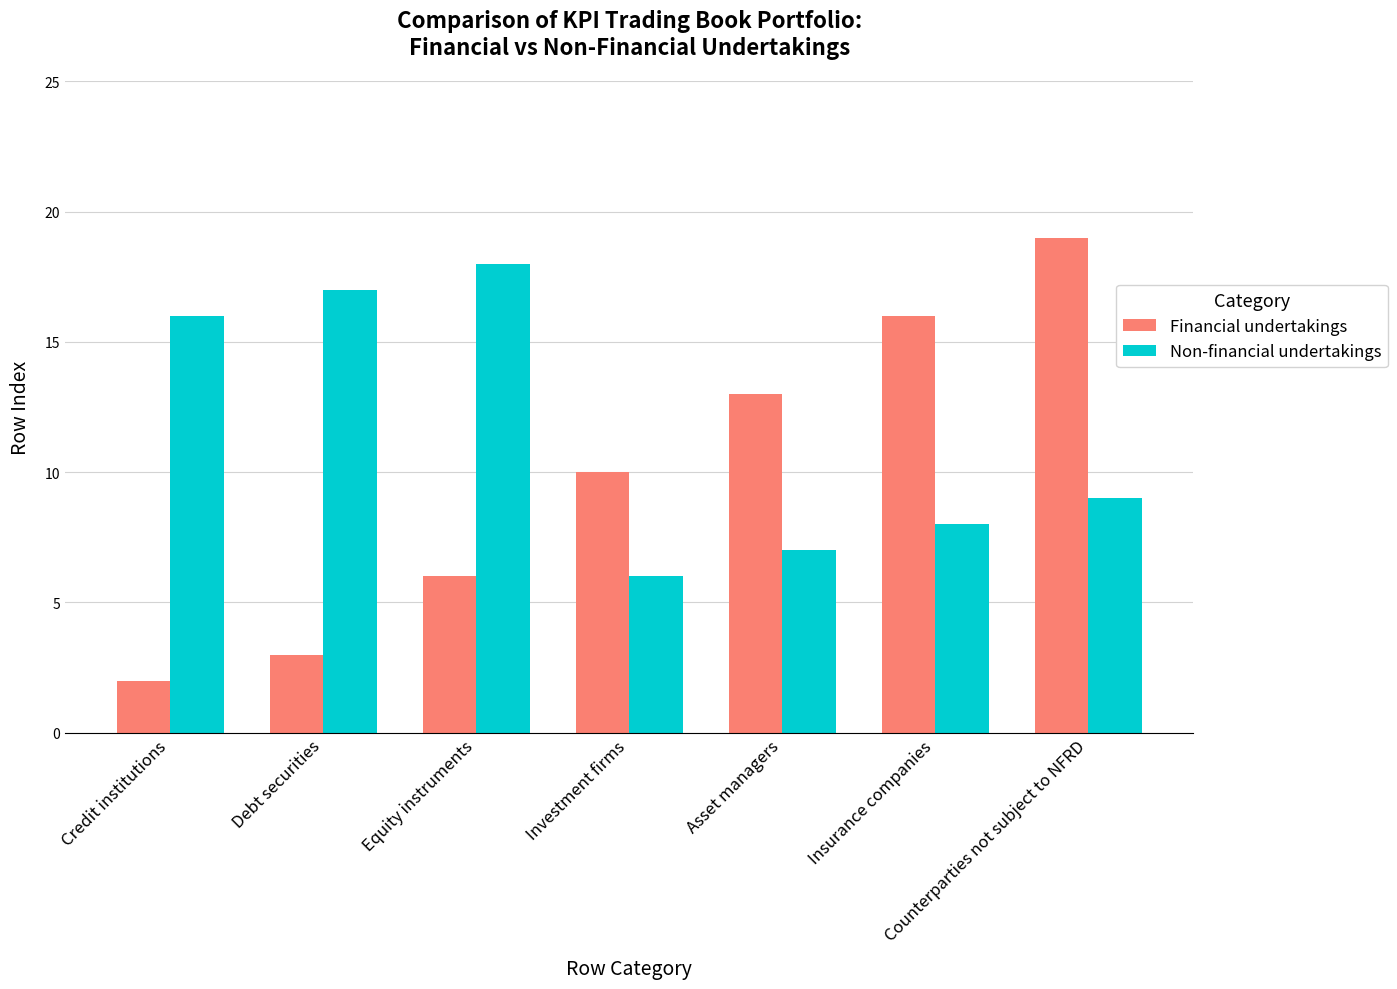

Where does the Non-financial undertakings series first go above 9?

Credit institutions